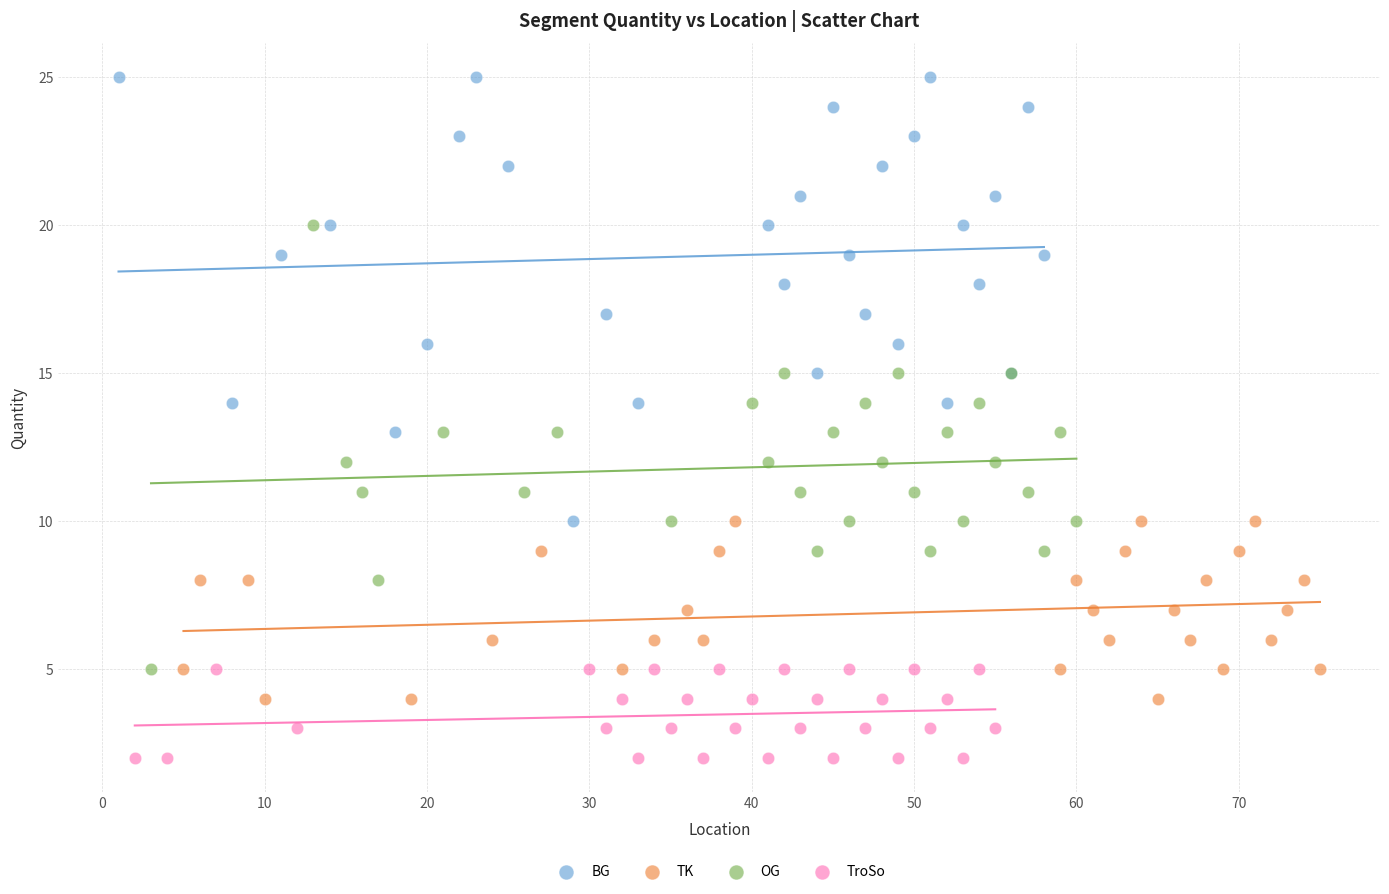

What are all the series names shown in the legend?

BG, TK, OG, TroSo